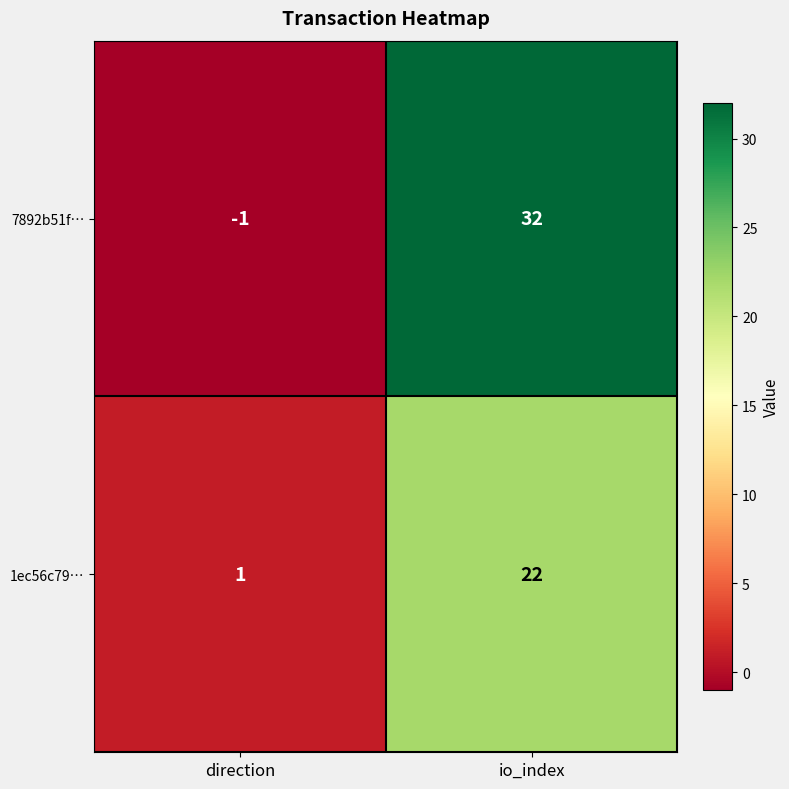

At which label is 7892b51f… closest to 15?

direction